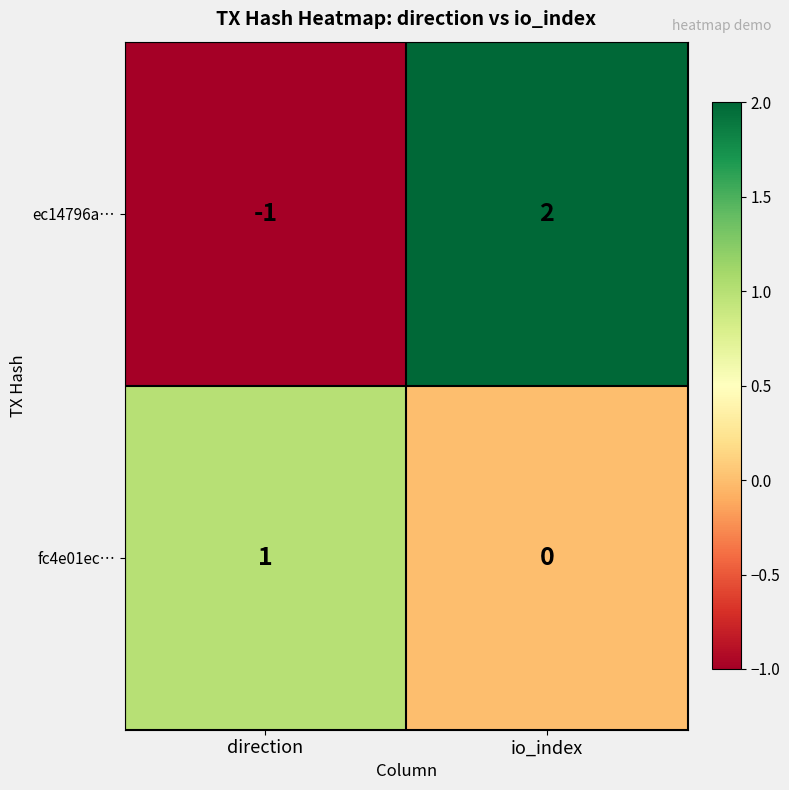

At which label does fc4e01ec… reach its minimum?

io_index